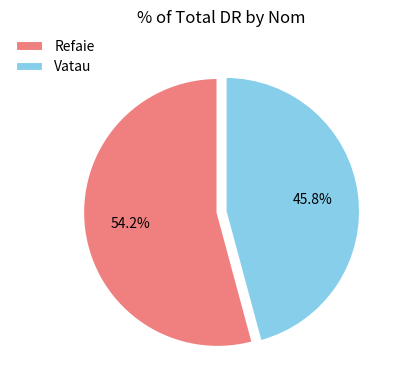

Which slice is the largest?

Refaie